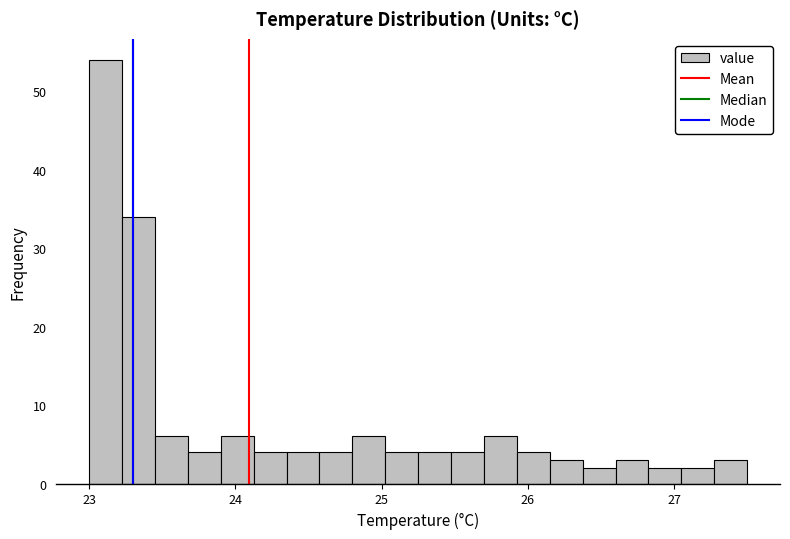

Read against the x-axis, roughly where is the centre of the tallest bar?

23.1